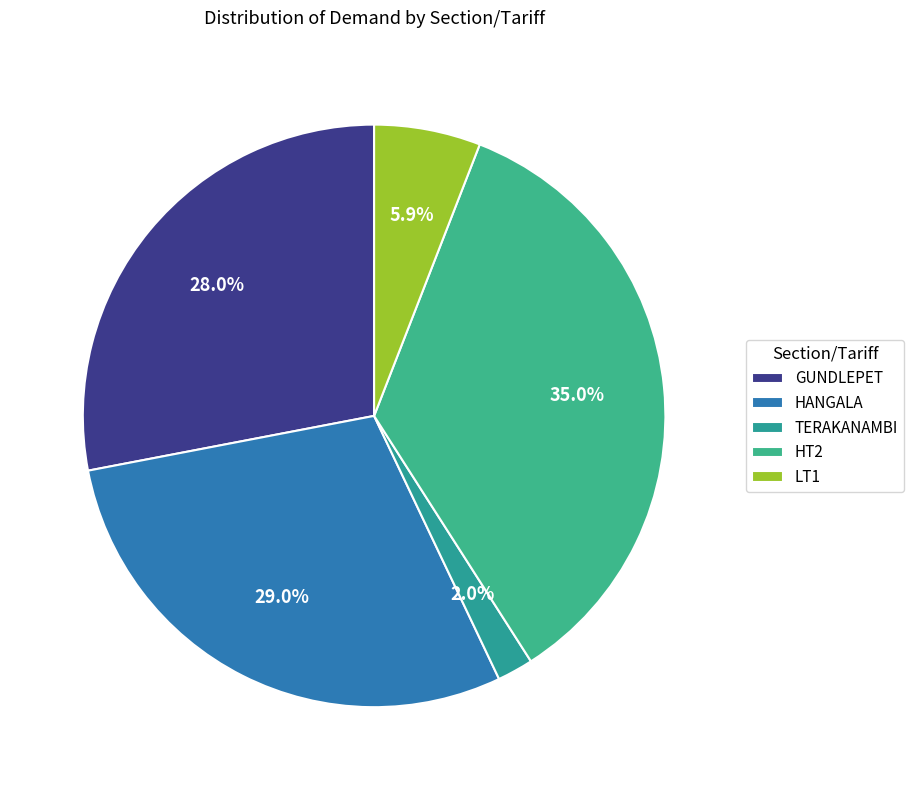

Which category has the smallest portion of the pie?

TERAKANAMBI